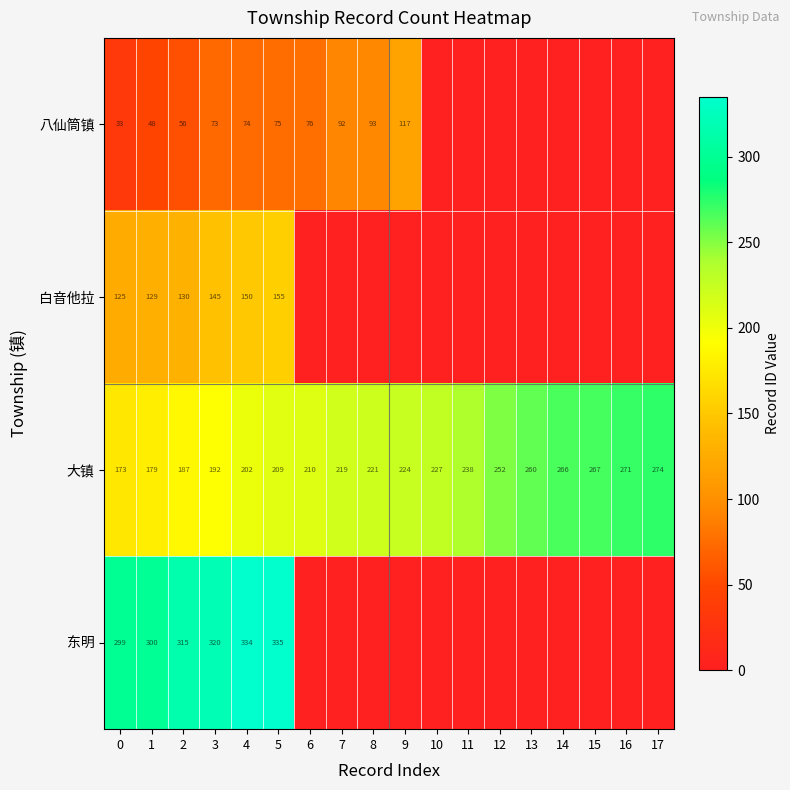

What is the spread (max minus min) of values at 0?

266